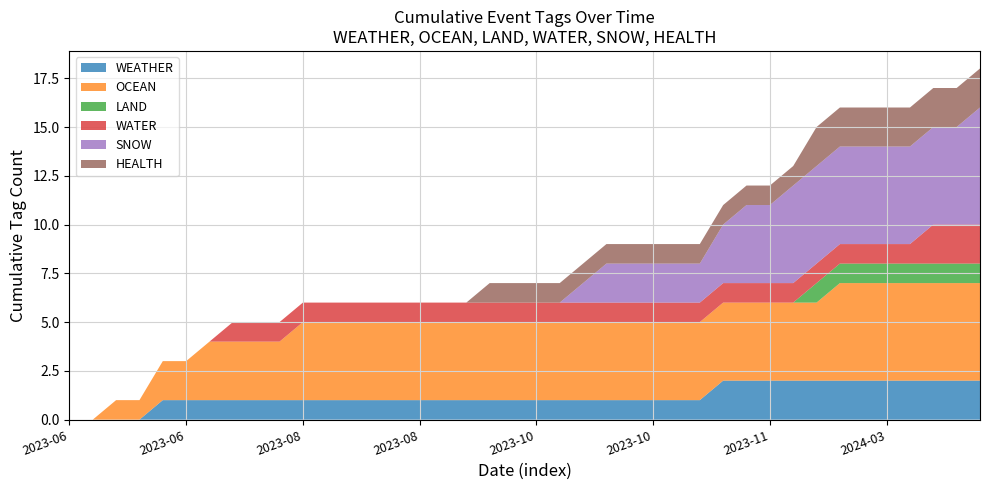

What are all the series names shown in the legend?

WEATHER, OCEAN, LAND, WATER, SNOW, HEALTH